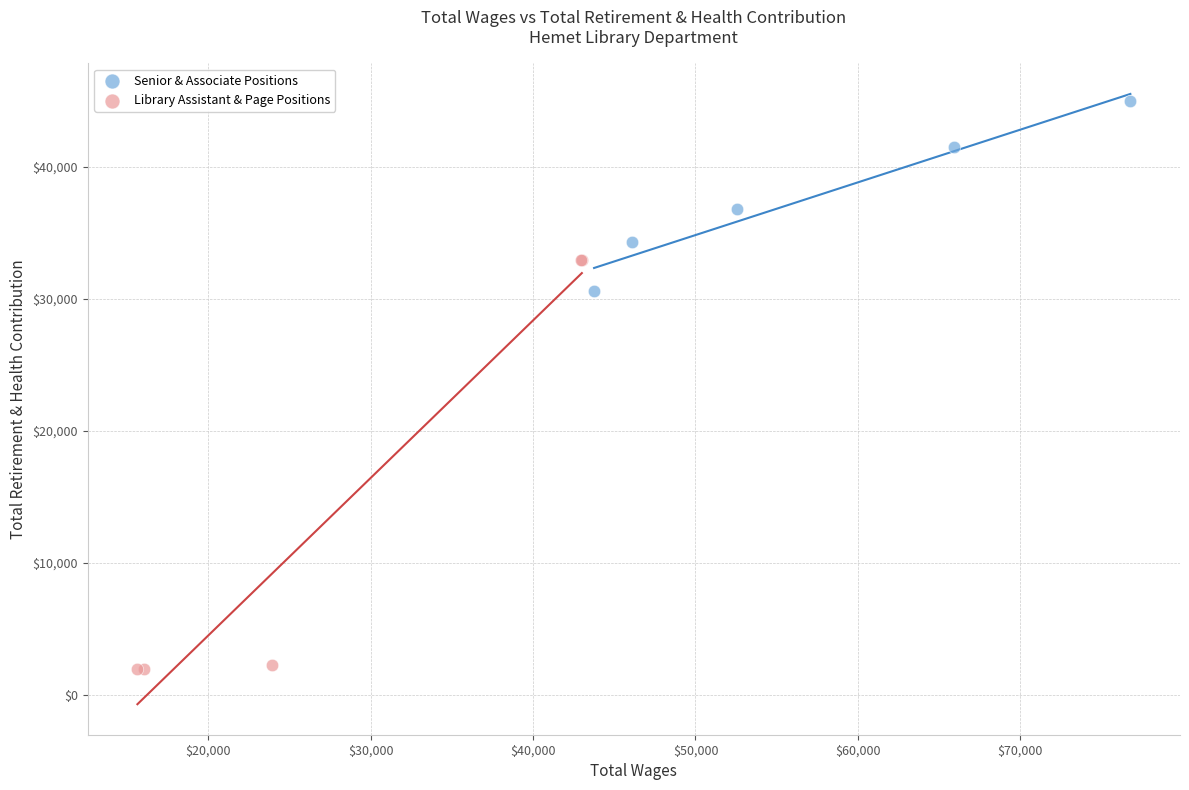

Which series contains the lowest Y value?

Library Assistant & Page Positions